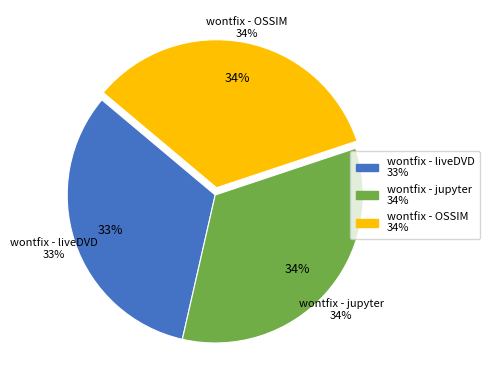

Rank the categories by value from lowest to highest.

wontfix - liveDVD, wontfix - jupyter, wontfix - OSSIM